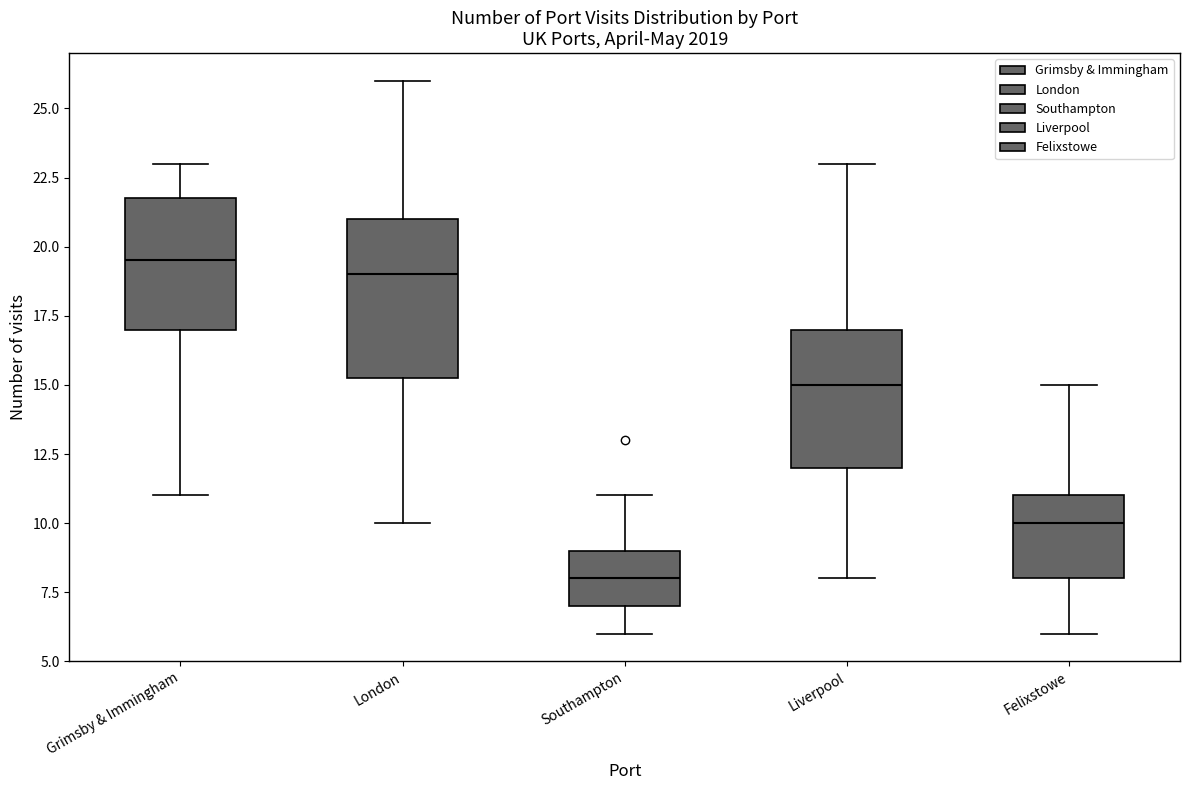

Which box is the tallest, from its lower edge to its upper edge?

London